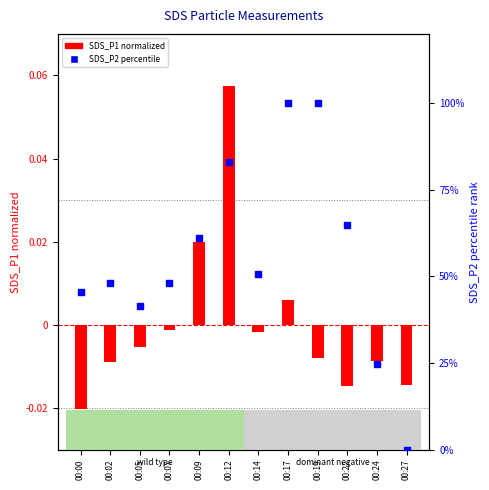

At which category is the sum across all series the highest?

00:17